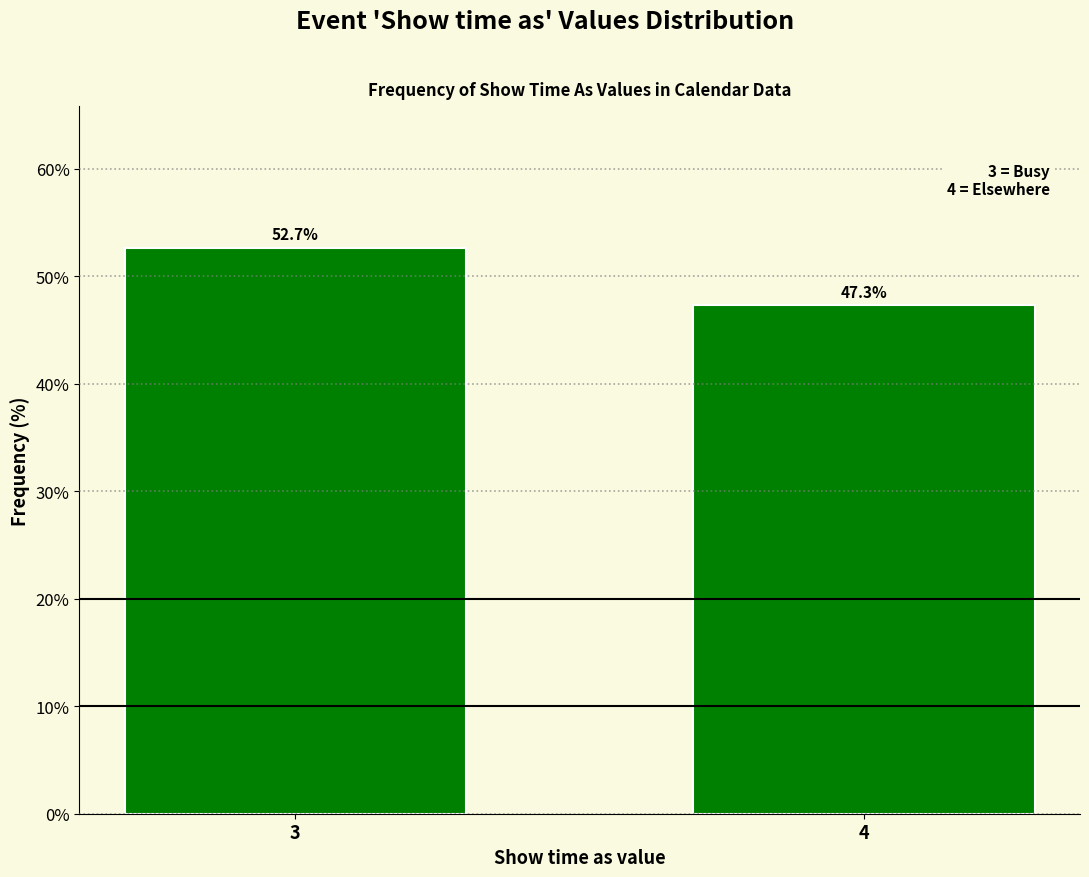

Reading left to right, list all the values displayed in this chart.

52.7	47.3